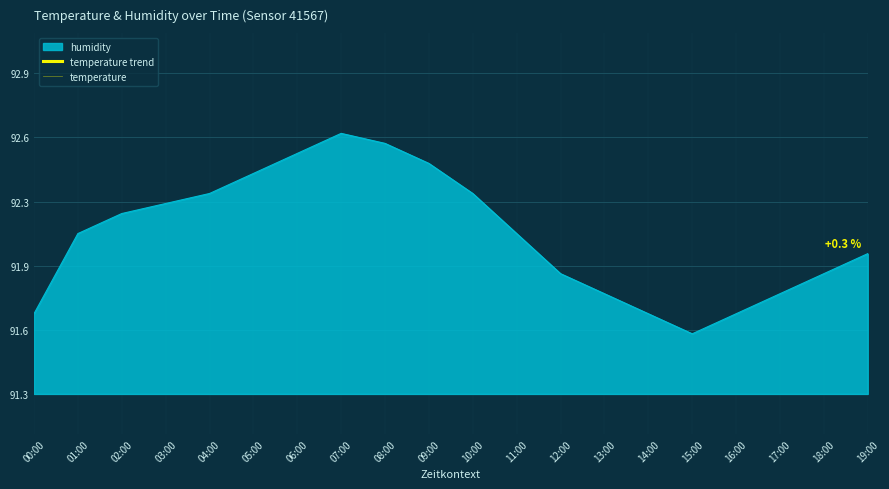

Which series has the widest spread of values?

temperature